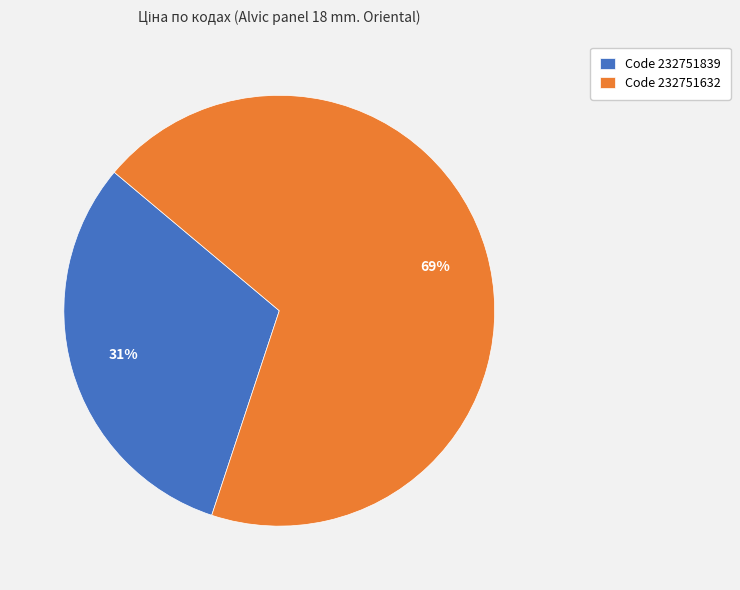

What is the majority slice?

Code 232751632